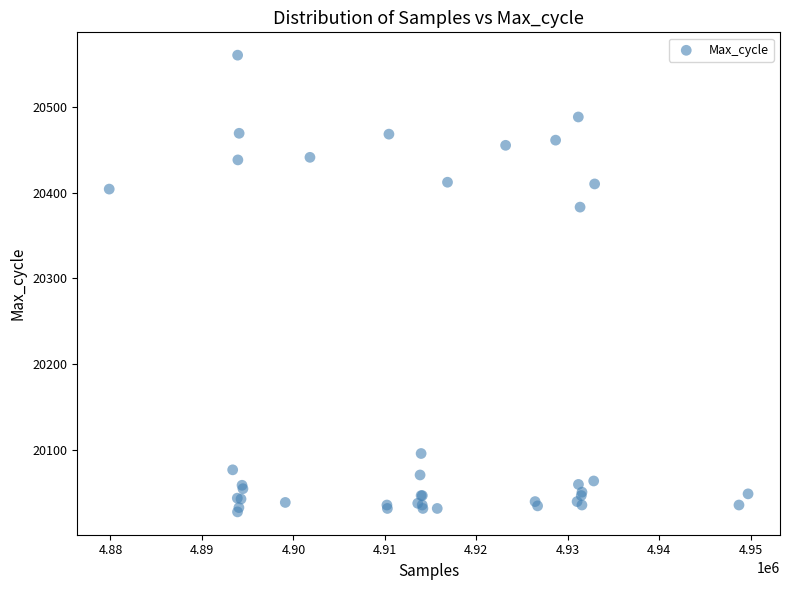

What Y value in the scatter plot is closest to 20294?

20383